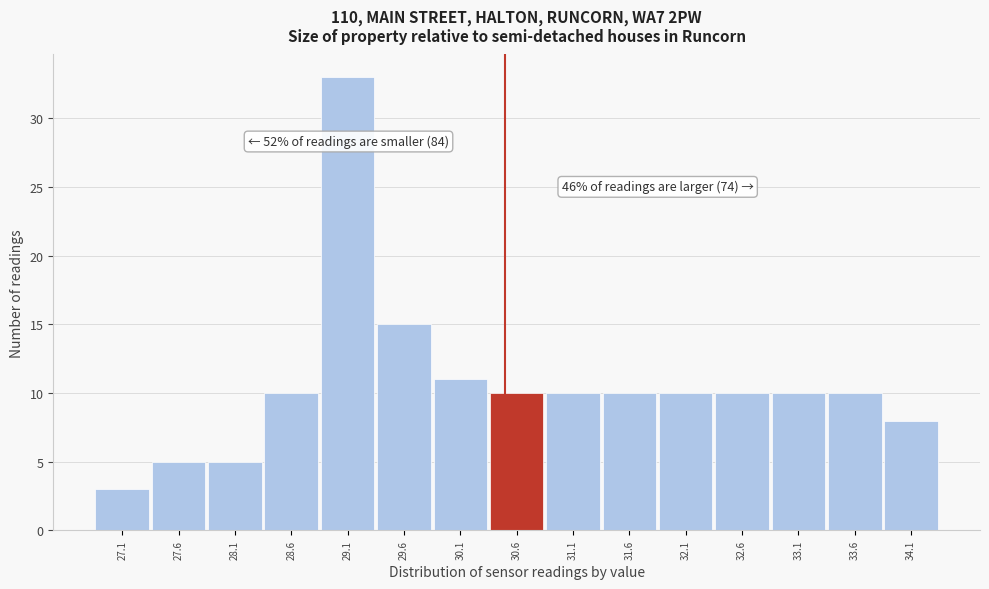

Over which range of the x-axis is the bar tallest?

28.85 to 29.35